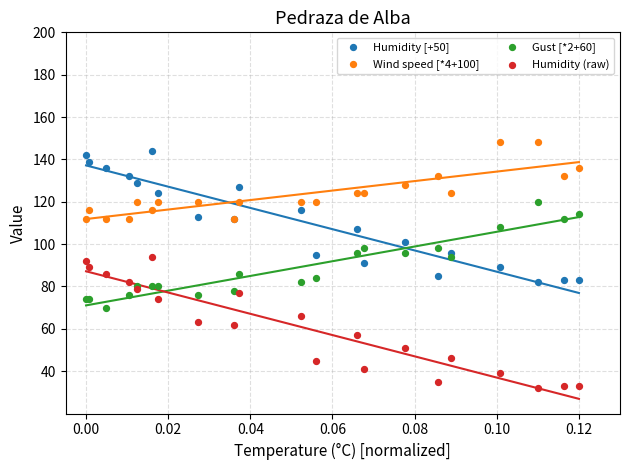

Which series contains the lowest Y value?

Humidity (raw)